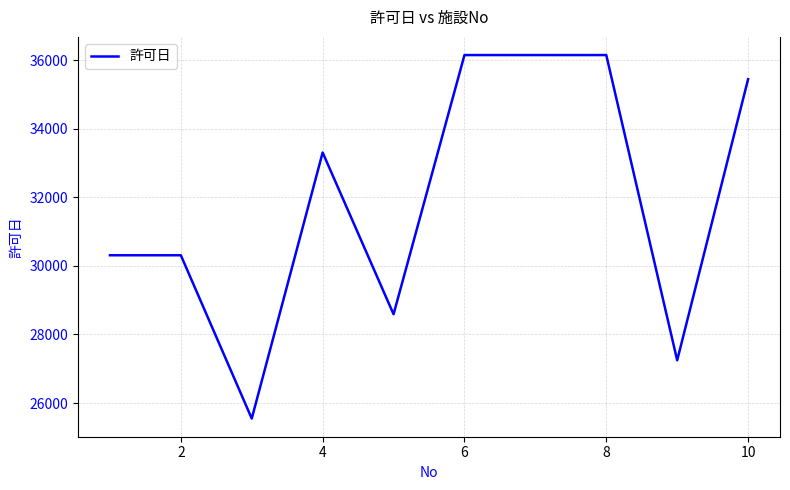

What is the difference between the maximum and minimum values?

10607